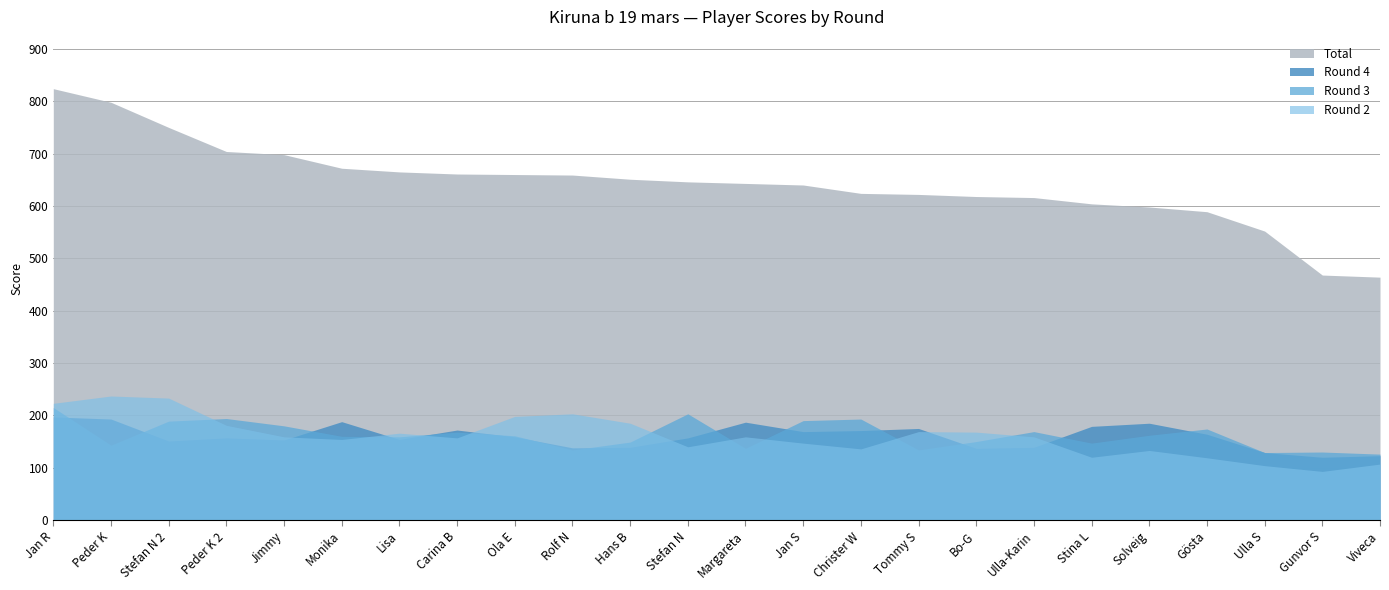

What is the difference between the second highest and minimum values in the Round 3 series?

77